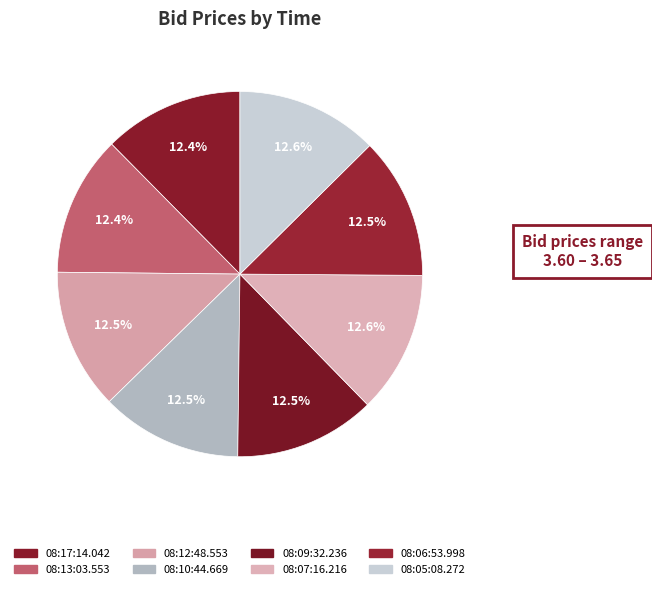

Rank the categories by value from lowest to highest.

08:17:14.042, 08:13:03.553, 08:12:48.553, 08:10:44.669, 08:09:32.236, 08:06:53.998, 08:07:16.216, 08:05:08.272